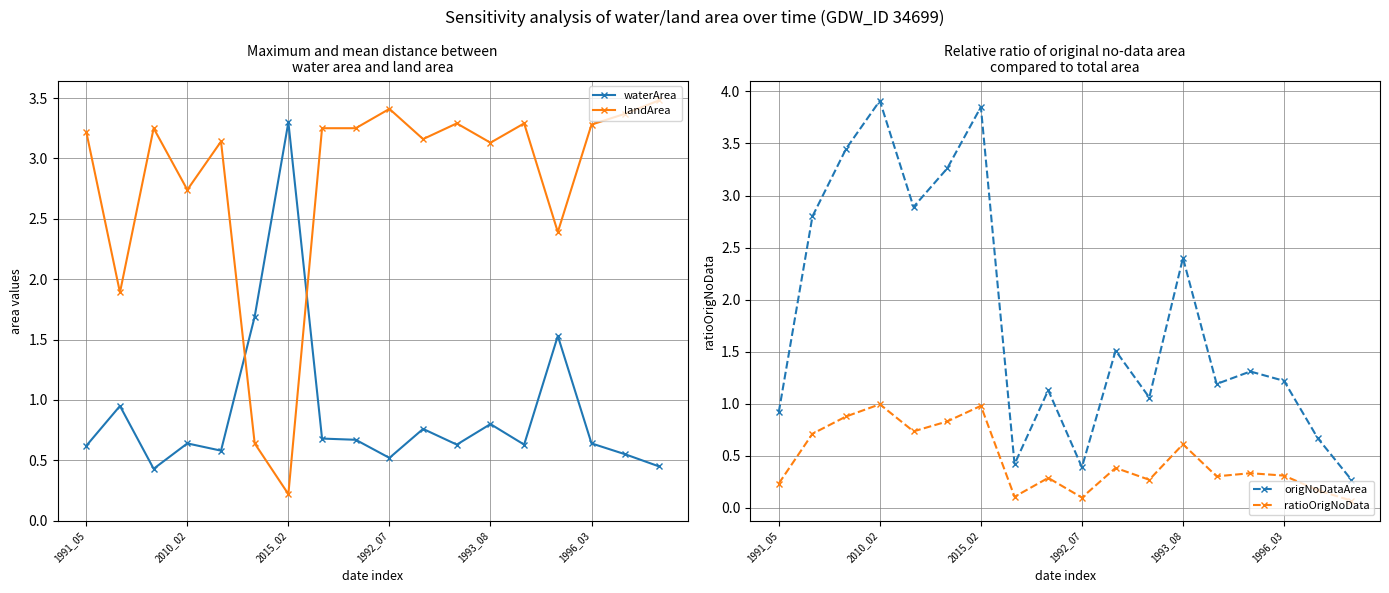

True or false: ratioOrigNoData has a value of 0.4 at 10.

True